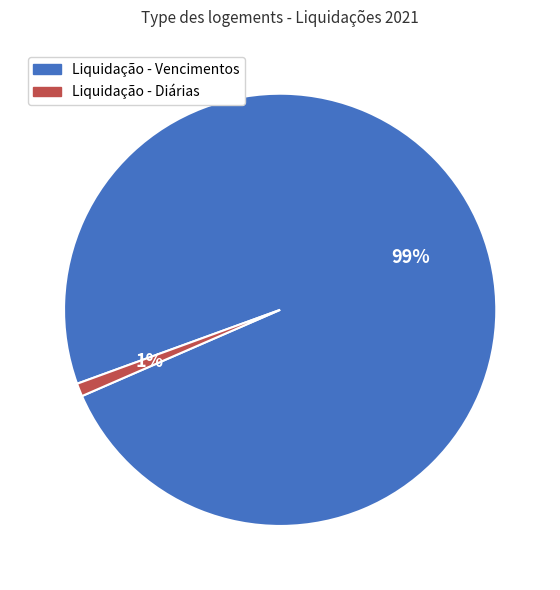

Between Liquidação - Diárias and Liquidação - Vencimentos, which is larger?

Liquidação - Vencimentos